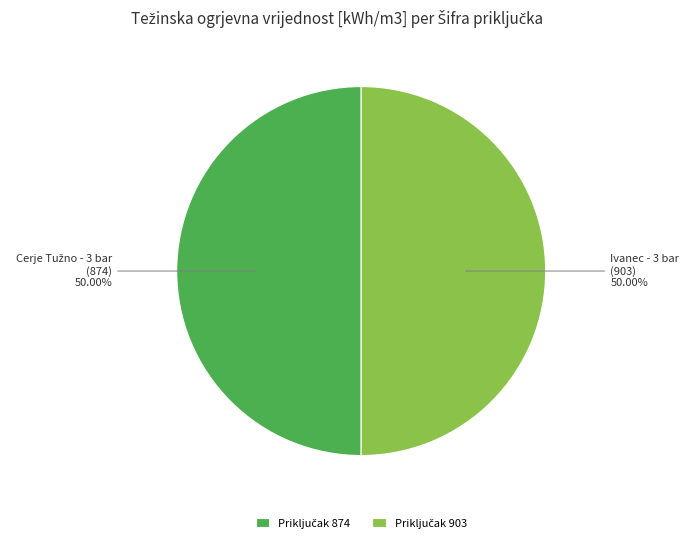

Which slice is the largest?

903